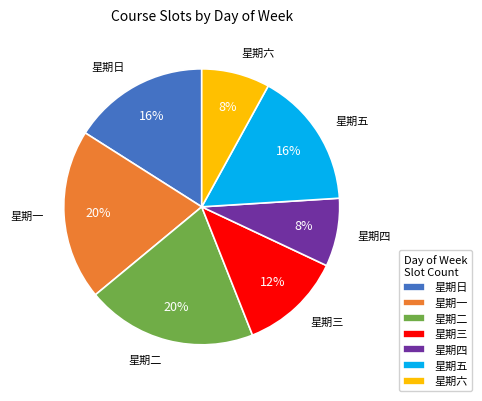

To the nearest percent, what is the difference between the largest and smallest slice percentages?

12%